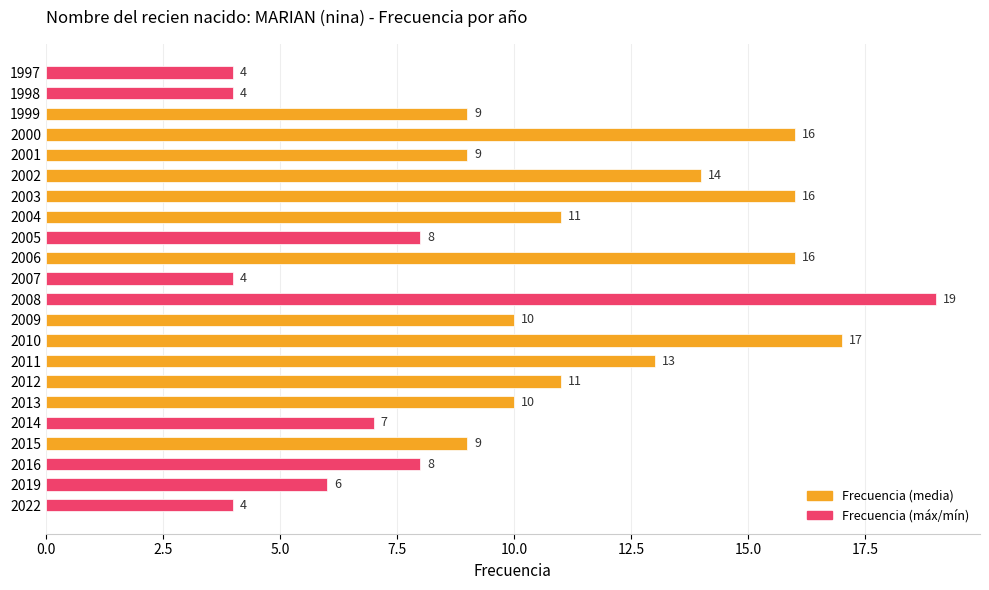

What is the change in value from 2015 to 2009?

+1